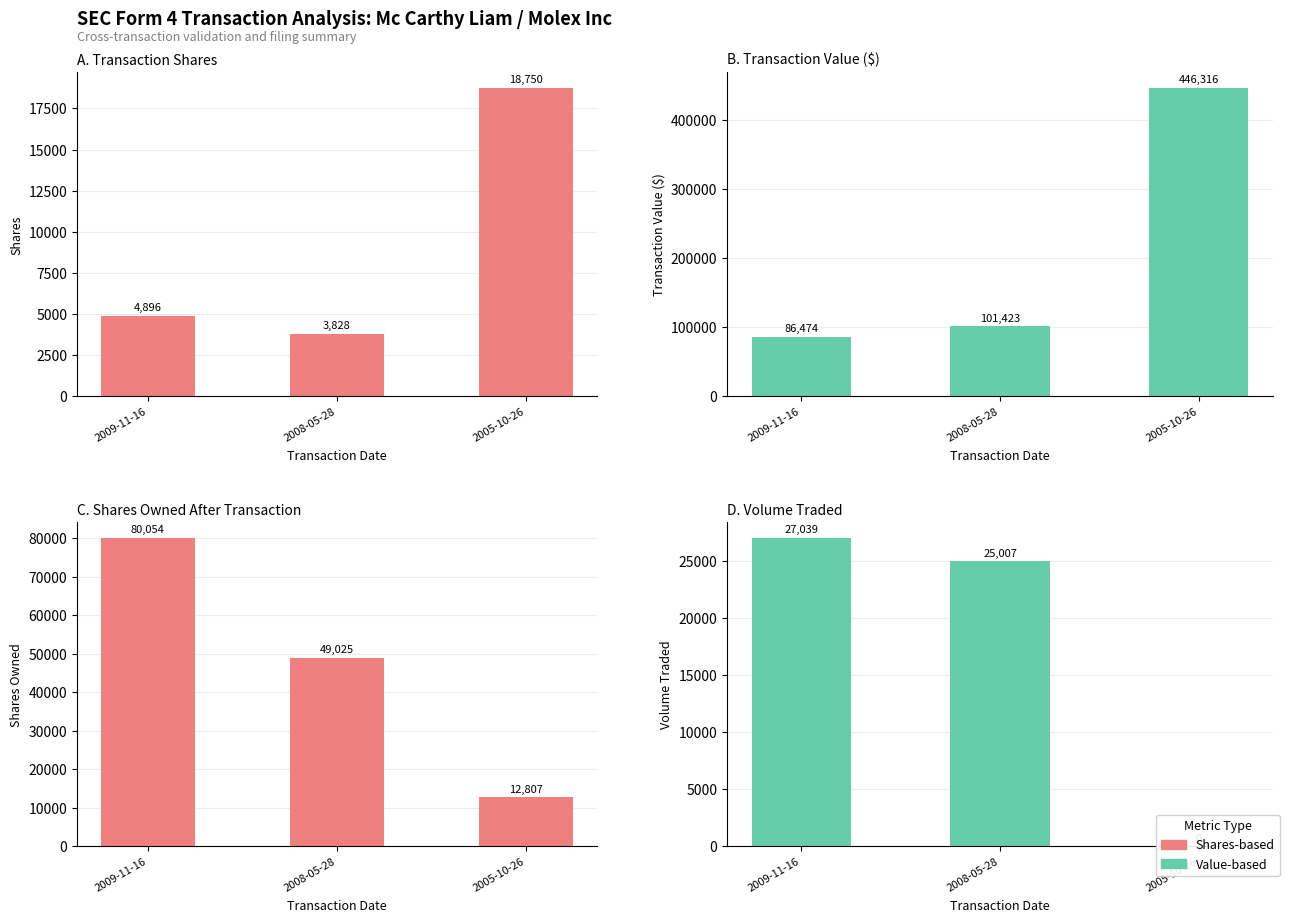

Which series has the widest spread of values?

transactionValue